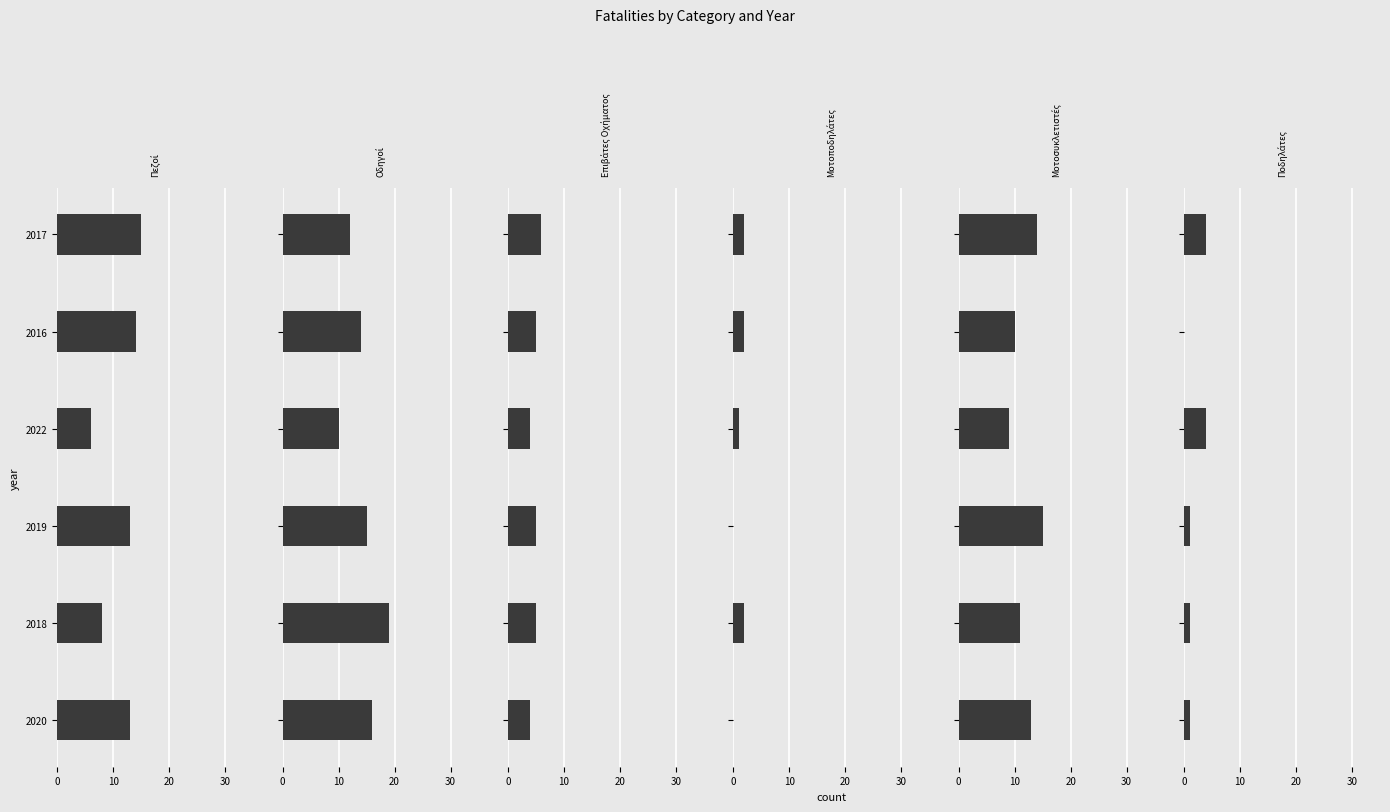

What is the difference between the highest and lowest values at 2016?

14